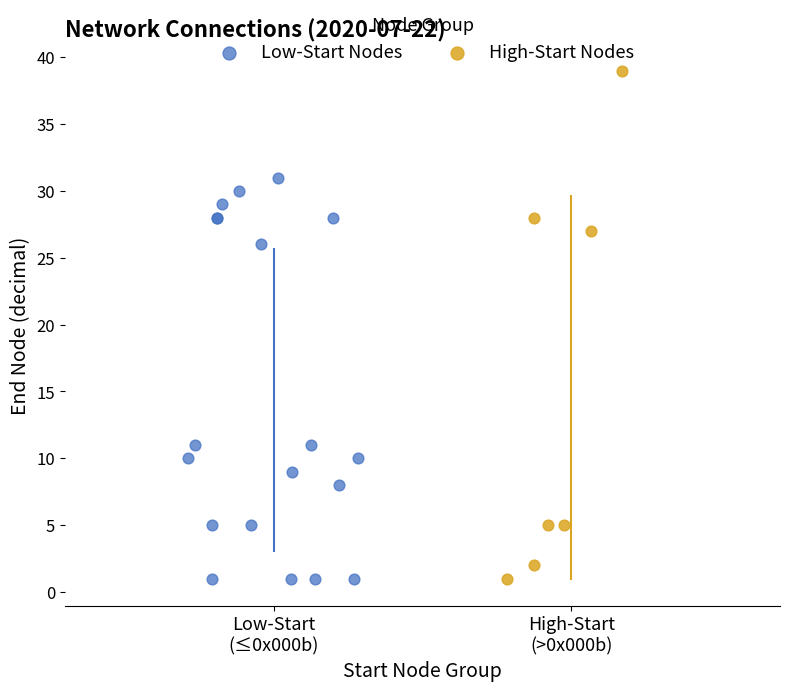

Which series has the widest spread of Y values?

High-Start Nodes